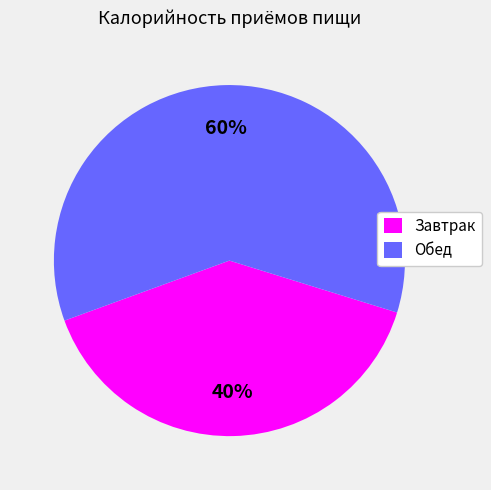

What is the ratio of the value at Завтрак to the value at Обед?

0.7